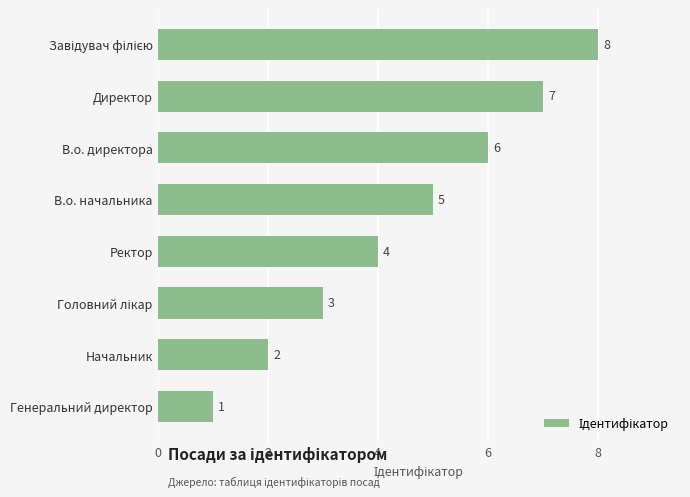

What is the label of the 2nd bar from the bottom?

Начальник